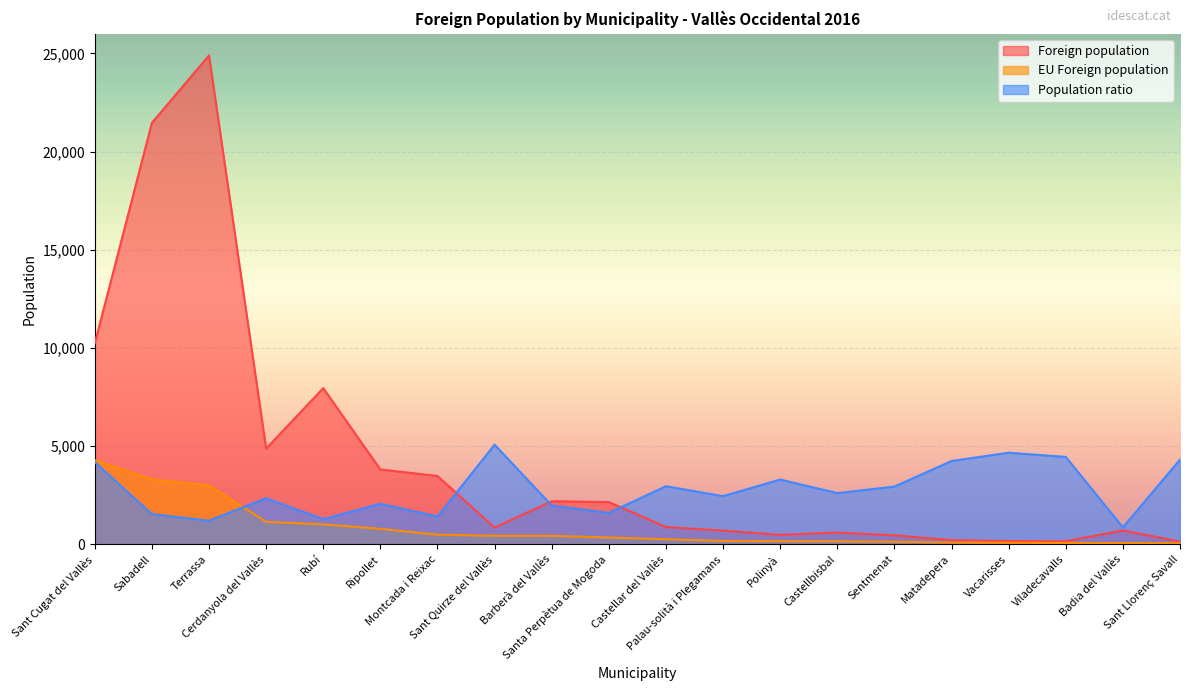

Reading left to right, list all the values displayed in this chart.

Foreign population: Sant Cugat del Vallès=10236	Sabadell=21466	Terrassa=24900	Cerdanyola del Vallès=4874	Rubí=7955	Ripollet=3811	Montcada i Reixac=3481	Sant Quirze del Vallès=855	Barberà del Vallès=2193	Santa Perpètua de Mogoda=2153	Castellar del Vallès=882	Palau-solità i Plegamans=697	Polinyà=482	Castellbisbal=598	Sentmenat=459	Matadepera=212	Vacarisses=165	Viladecavalls=155	Badia del Vallès=708	Sant Llorenç Savall=139
EU Foreign population: Sant Cugat del Vallès=4286	Sabadell=3304	Terrassa=3001	Cerdanyola del Vallès=1144	Rubí=1018	Ripollet=787	Montcada i Reixac=493	Sant Quirze del Vallès=434	Barberà del Vallès=433	Santa Perpètua de Mogoda=345	Castellar del Vallès=261	Palau-solità i Plegamans=171	Polinyà=159	Castellbisbal=156	Sentmenat=135	Matadepera=90	Vacarisses=77	Viladecavalls=69	Badia del Vallès=61	Sant Llorenç Savall=60
Population ratio: Sant Cugat del Vallès=4187	Sabadell=1539	Terrassa=1205	Cerdanyola del Vallès=2347	Rubí=1280	Ripollet=2065	Montcada i Reixac=1416	Sant Quirze del Vallès=5076	Barberà del Vallès=1974	Santa Perpètua de Mogoda=1602	Castellar del Vallès=2959	Palau-solità i Plegamans=2453	Polinyà=3299	Castellbisbal=2609	Sentmenat=2941	Matadepera=4245	Vacarisses=4667	Viladecavalls=4452	Badia del Vallès=862	Sant Llorenç Savall=4317